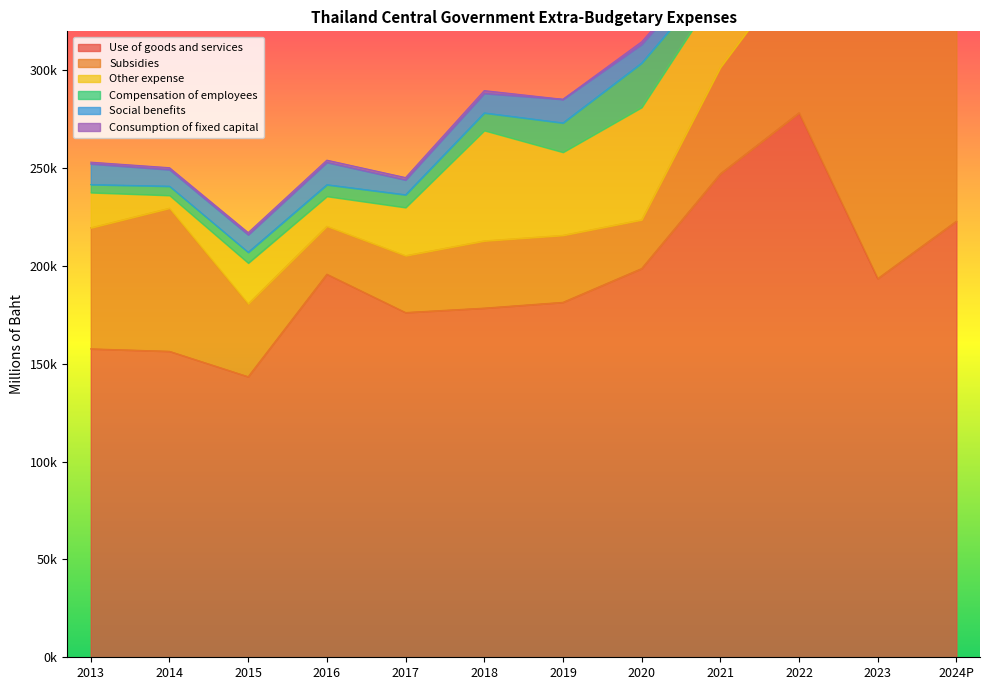

How many lines are shown in the chart?

6